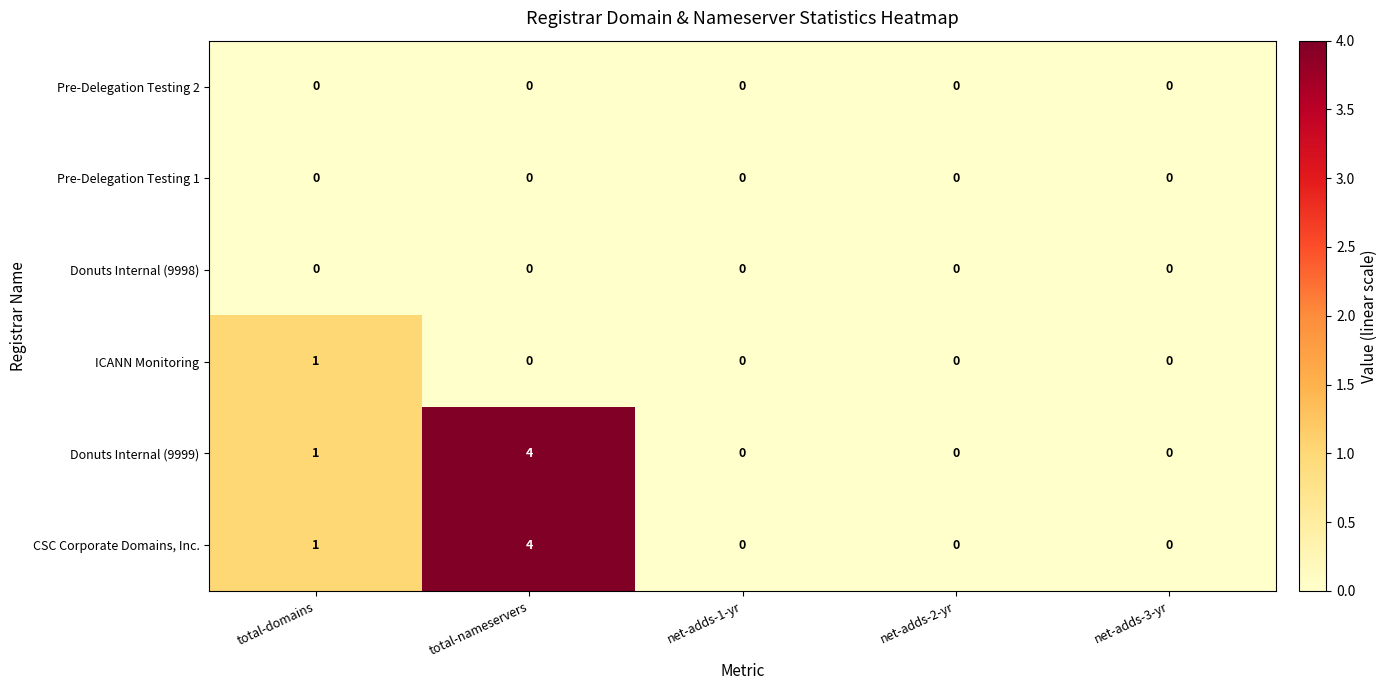

At how many categories does at least one series exceed 3?

1